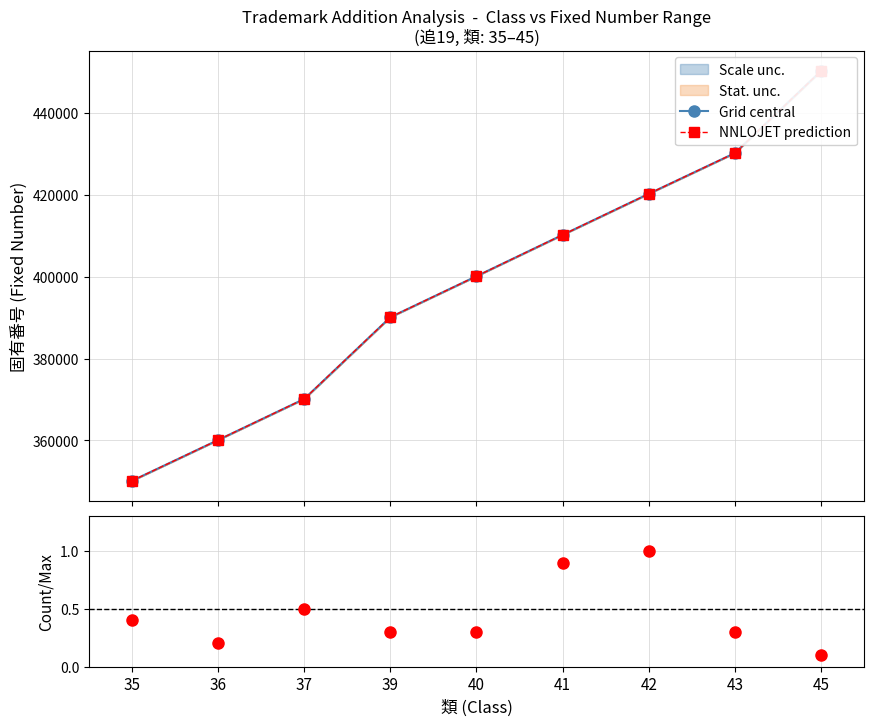

At 40, list the series in order from smallest to largest.

Count/Max ratio, NNLOJET prediction, Grid central